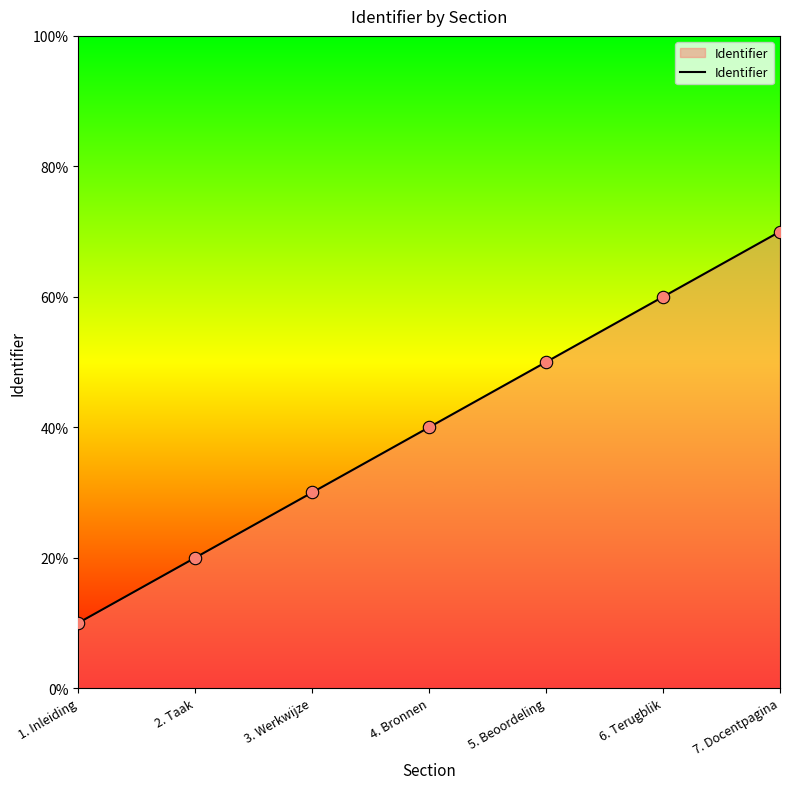

What is the ratio of the value at 4. Bronnen to the value at 3. Werkwijze?

1.3